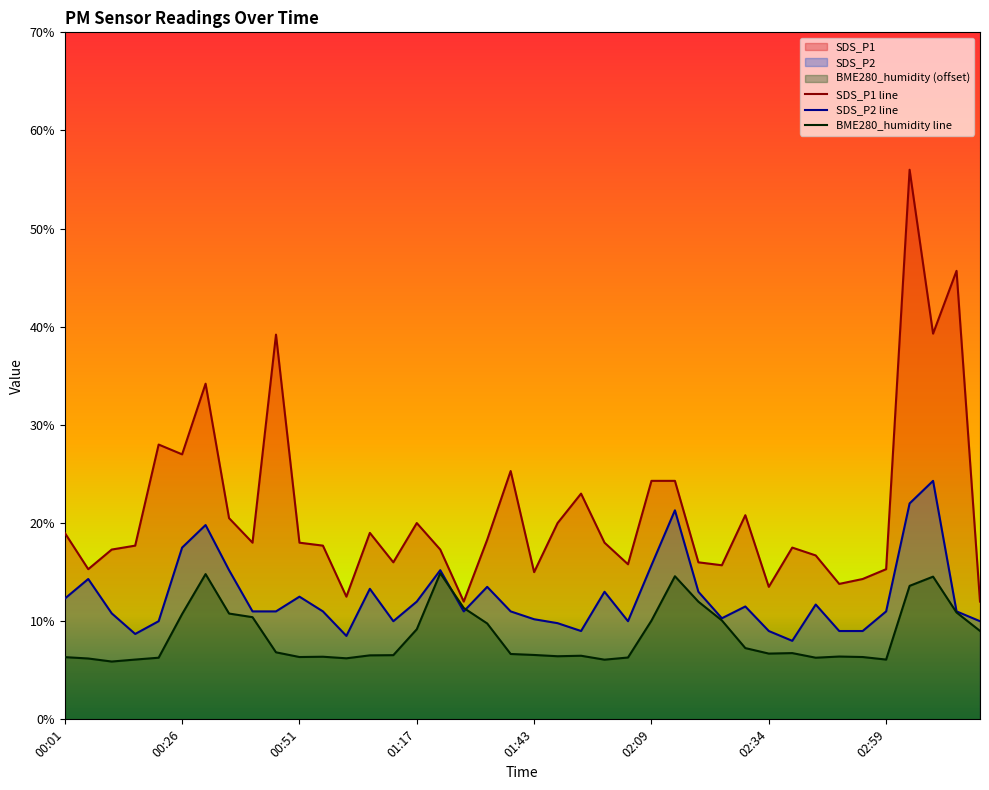

What is the value of the SDS_P2 line point at the 37th from the left?

22.0